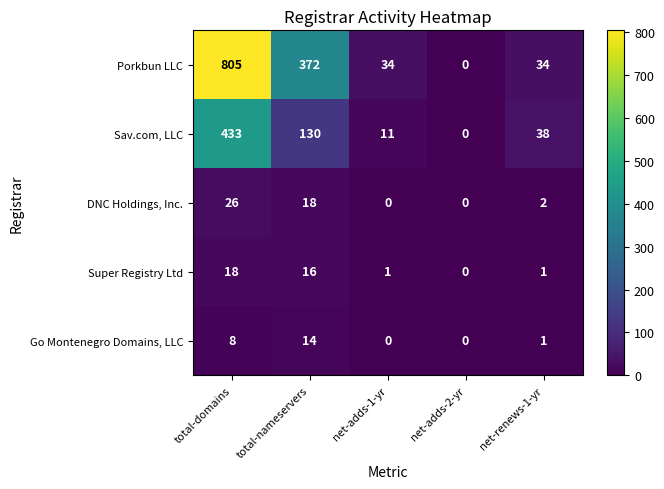

What is the sum of all Sav.com, LLC values?

612